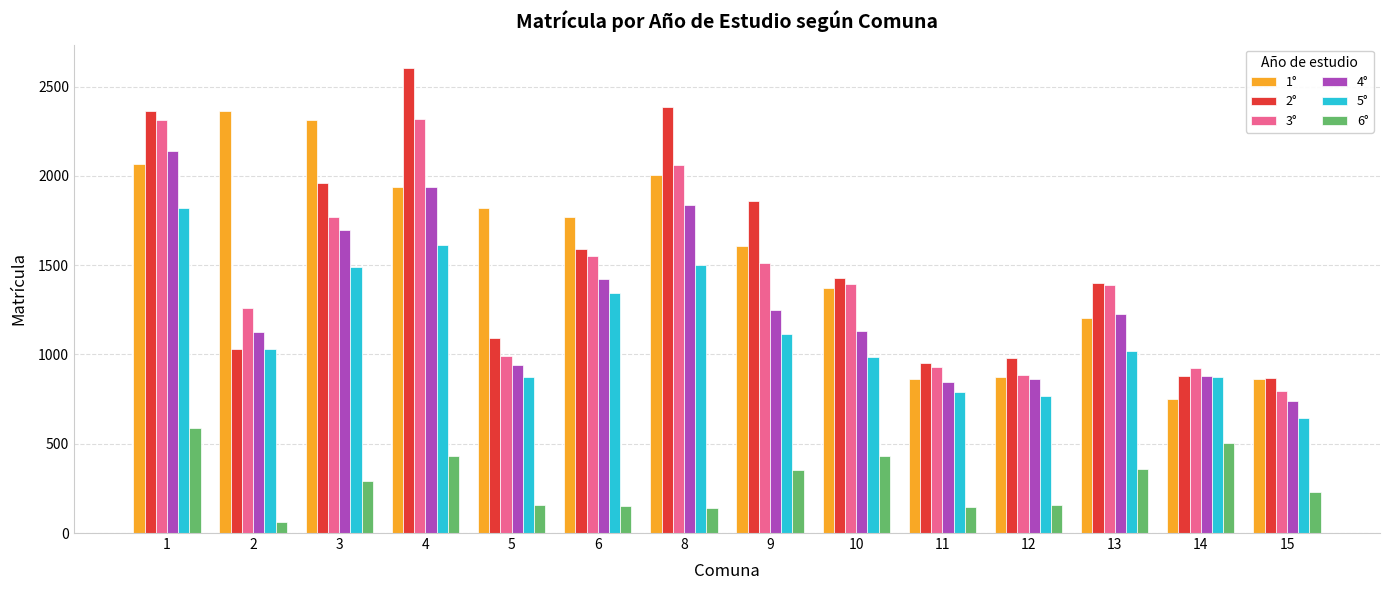

What is the lowest value of the 6° series?

62